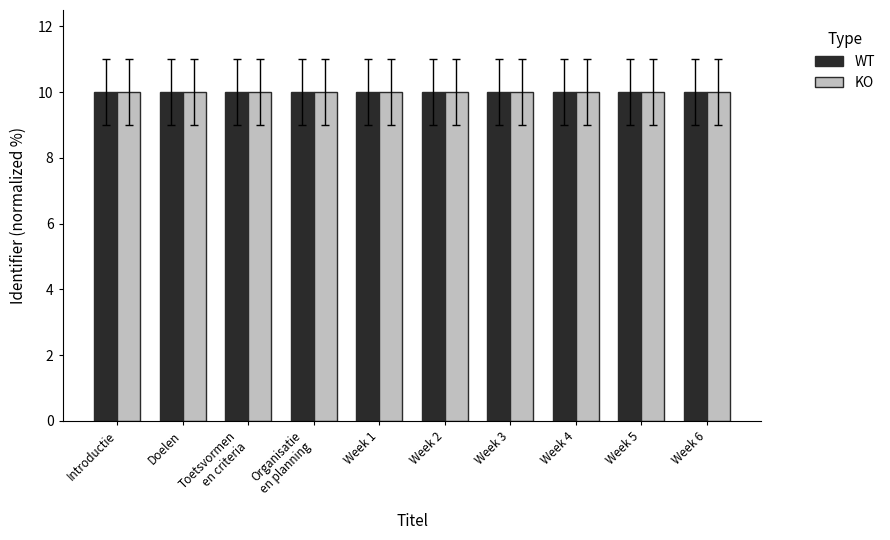

What are all the series names shown in the legend?

WT, KO